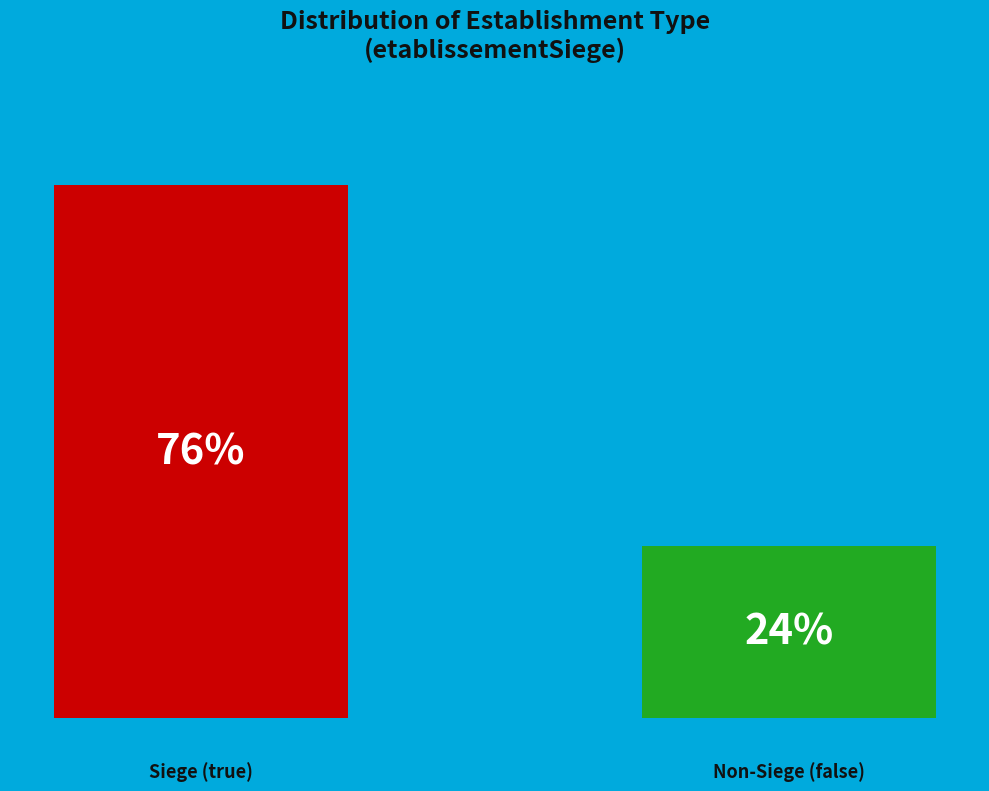

Are the bars horizontal?

No